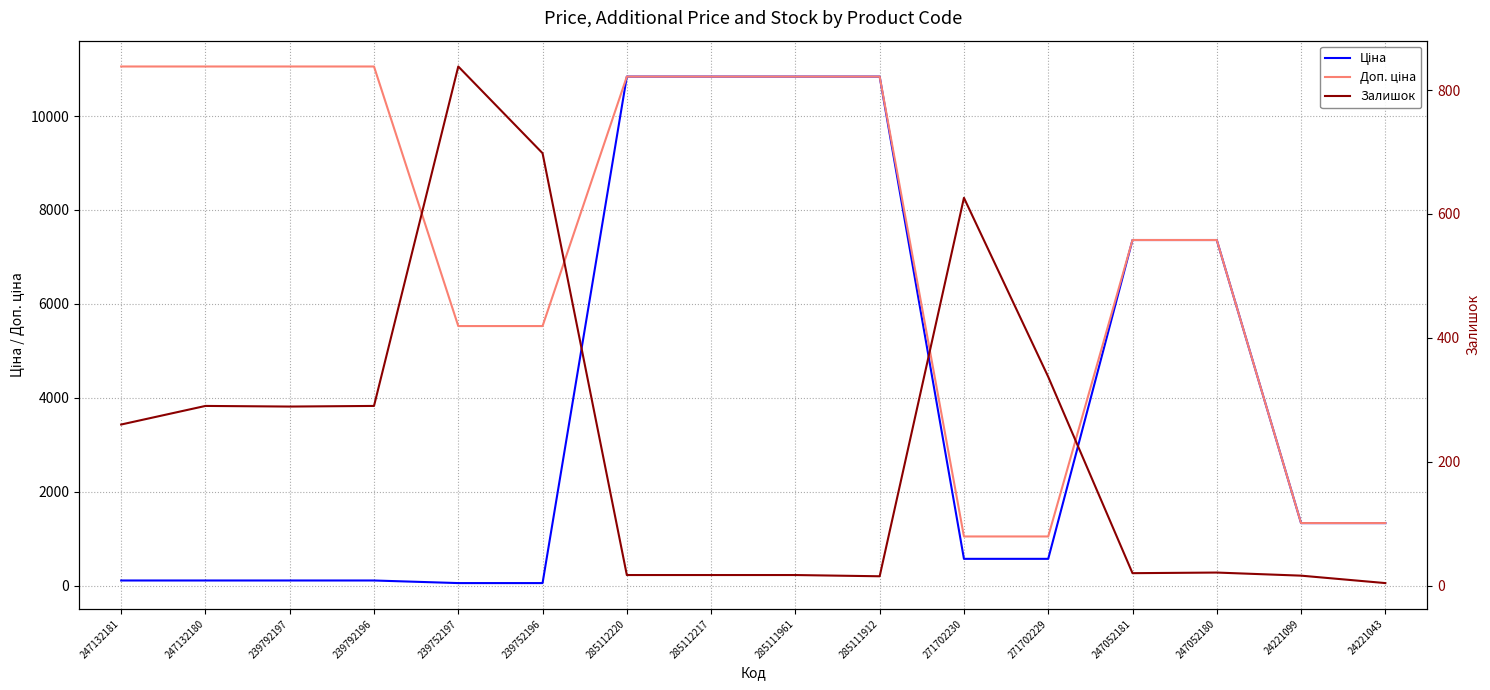

Which category has the highest value across all series?

247132181